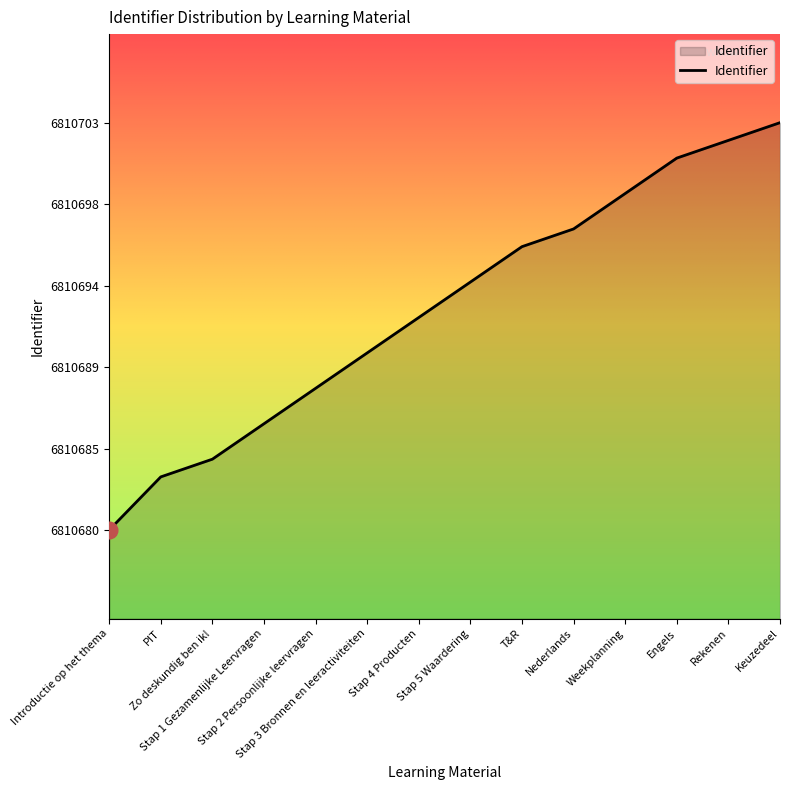

Where does the data first go above 6810694?

T&R